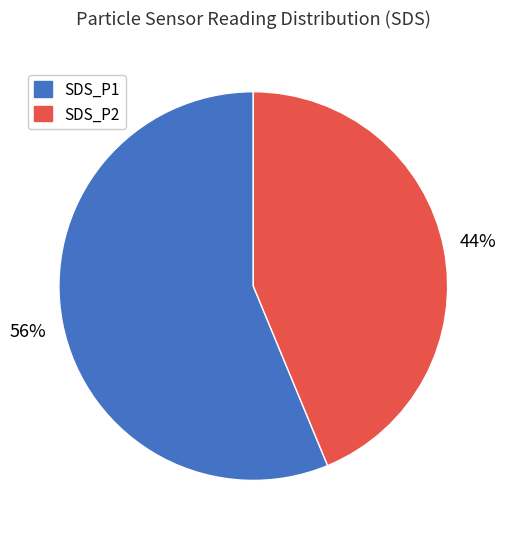

Rank the categories by value from lowest to highest.

SDS_P2, SDS_P1